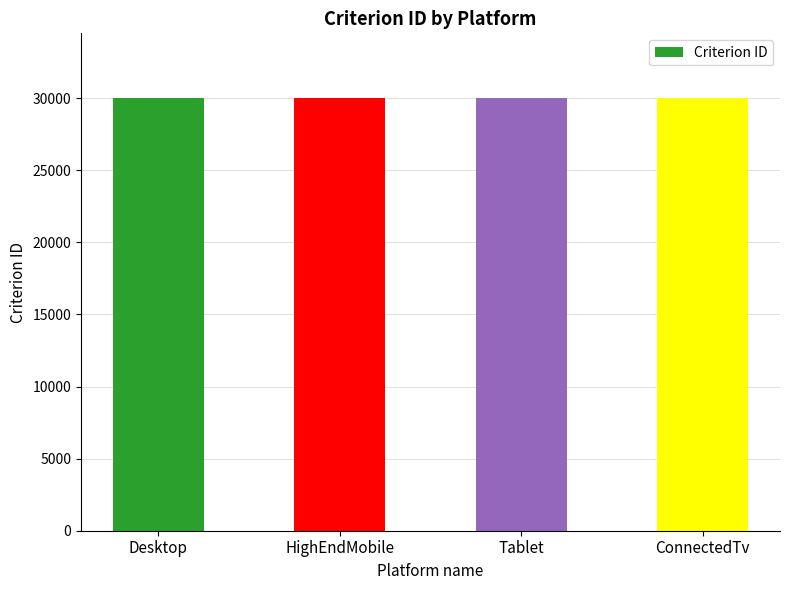

What is the difference between the maximum and second lowest values?

3